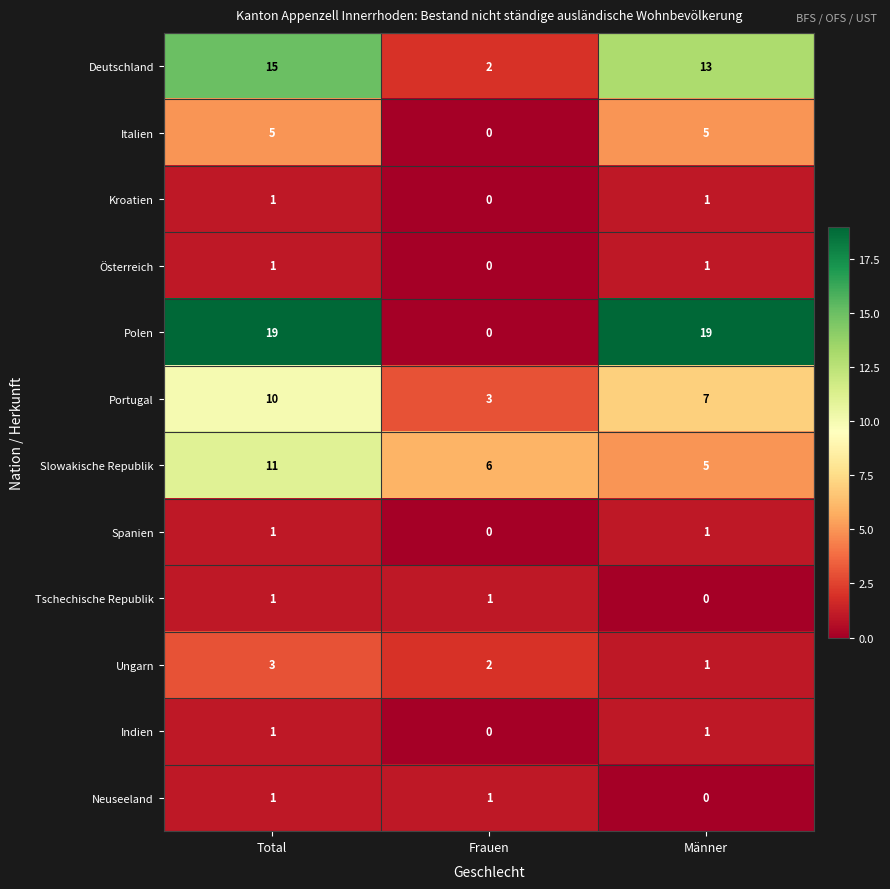

The value of Portugal at Männer is 10. True or false?

False